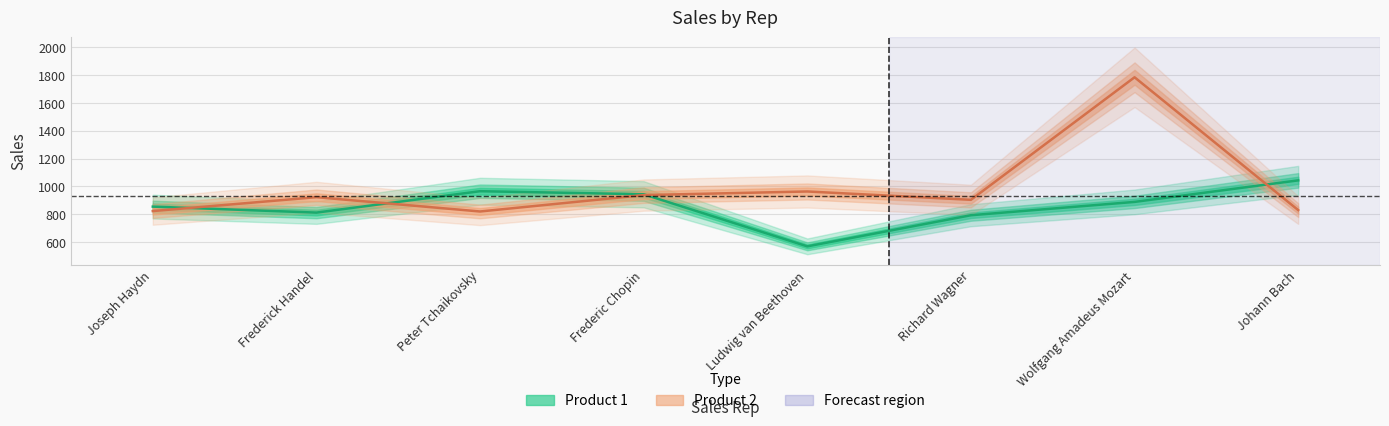

True or false: Product 1 and Product 2 intersect in this chart.

True